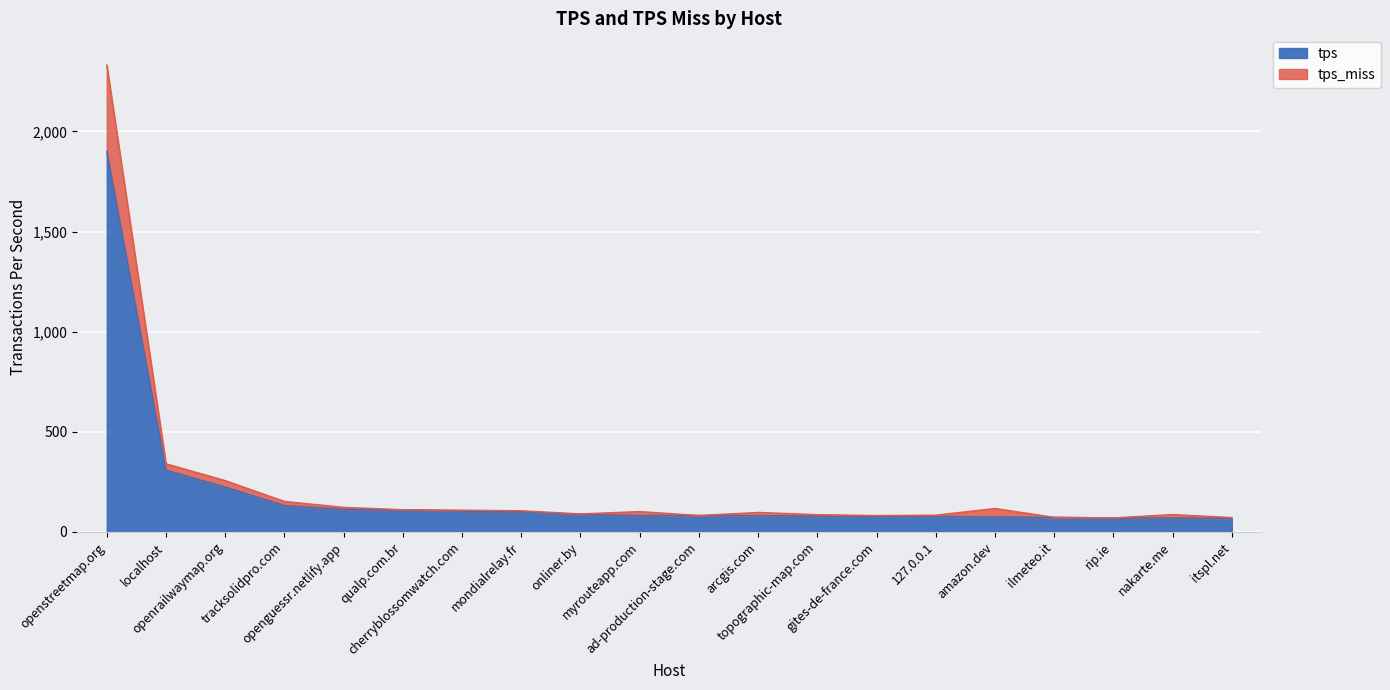

Between openstreetmap.org and rip.ie, which is larger?

openstreetmap.org